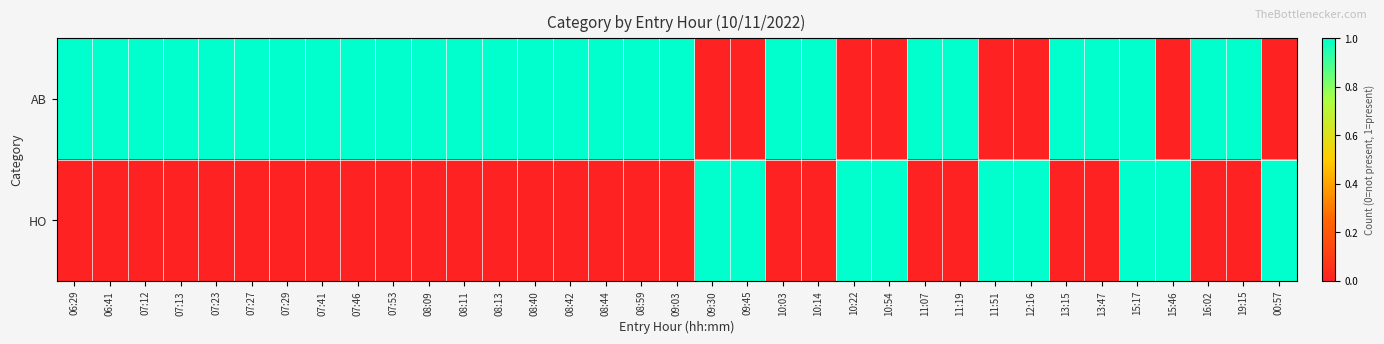

Which label corresponds to the smallest value in the chart?

09:30